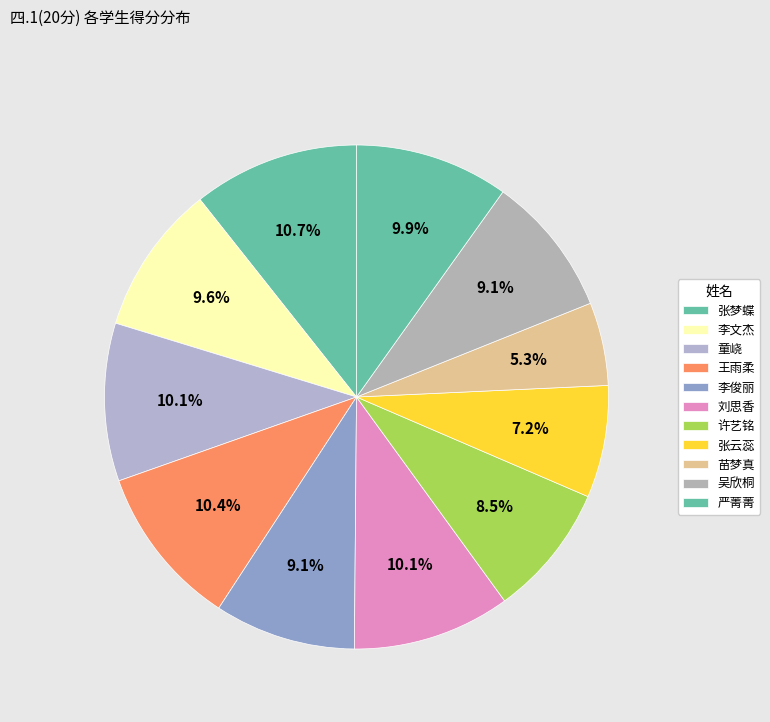

To the nearest percent, what portion does 苗梦真 represent?

5%